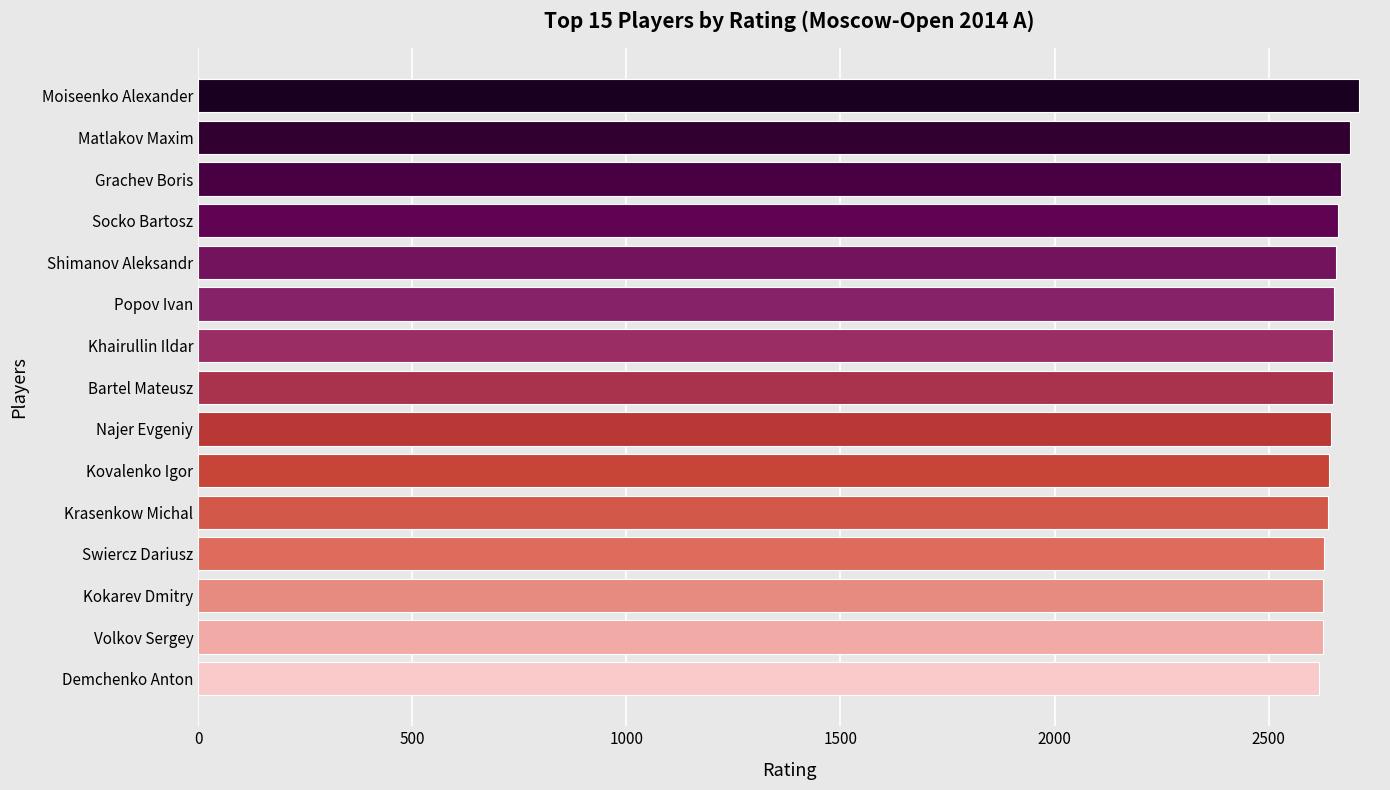

What is the ratio of the value at Shimanov Aleksandr to the value at Najer Evgeniy?

1.0